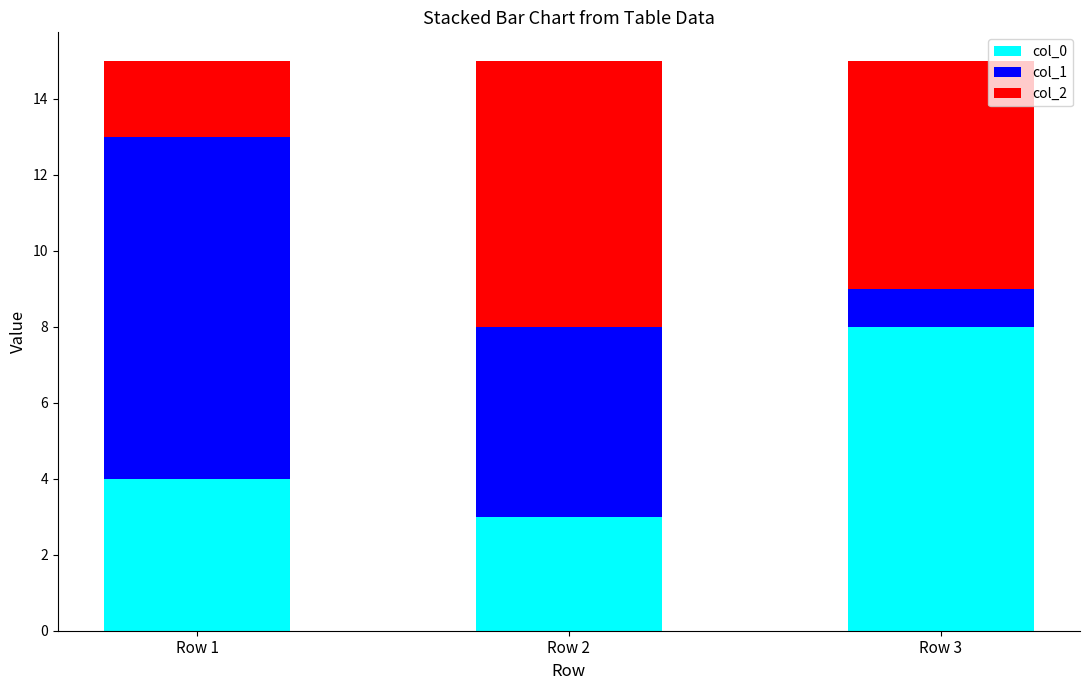

Which category has the lowest value in the col_0 series?

Row 2